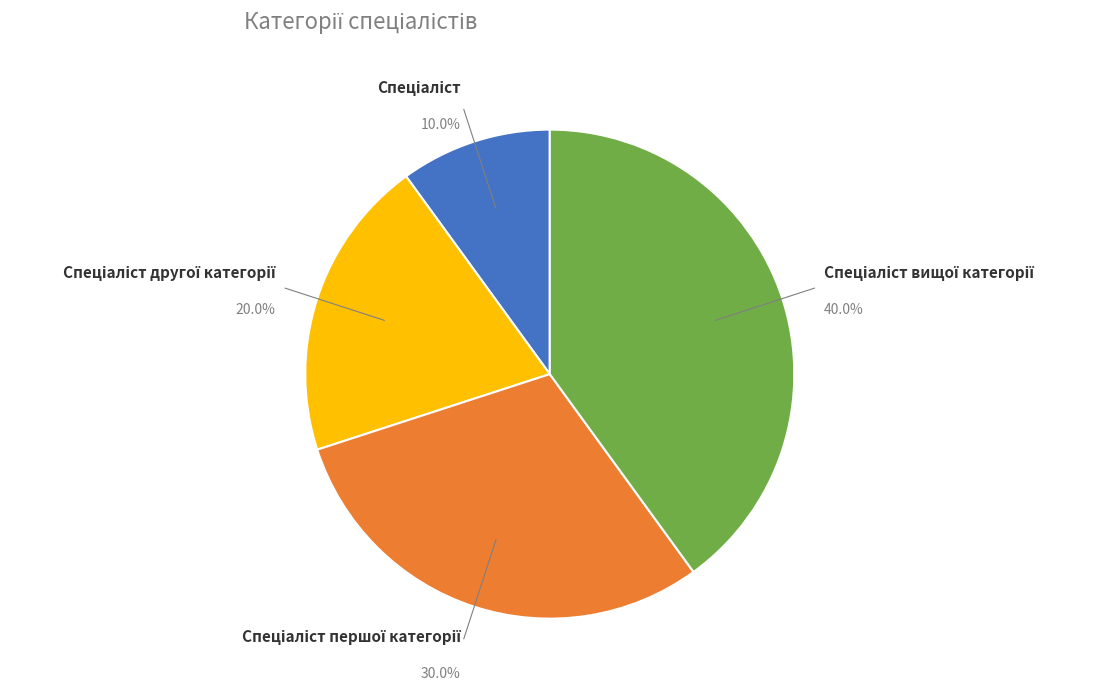

How many segments does this pie chart have?

4